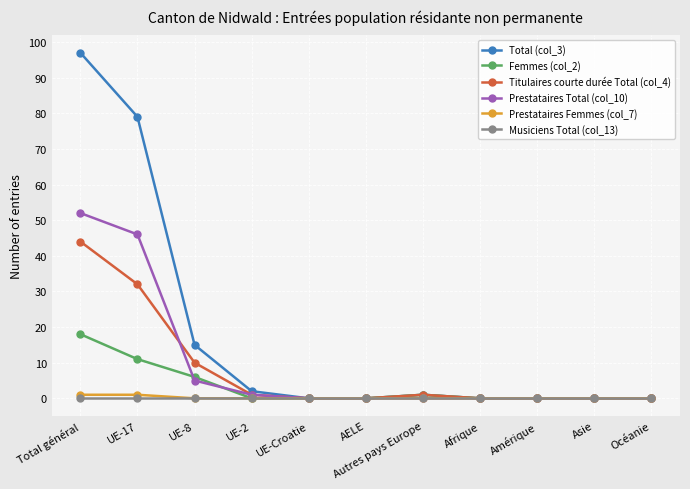

What are all the series names shown in the legend?

Total (col_3), Femmes (col_2), Titulaires courte durée Total (col_4), Prestataires Total (col_10), Prestataires Femmes (col_7), Musiciens Total (col_13)